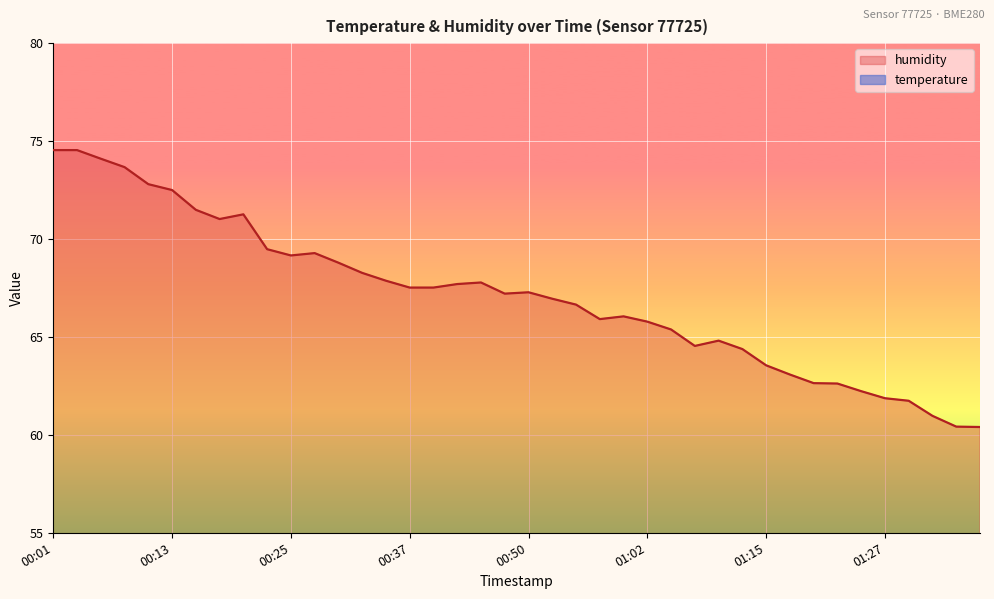

True or false: temperature and humidity intersect in this chart.

False